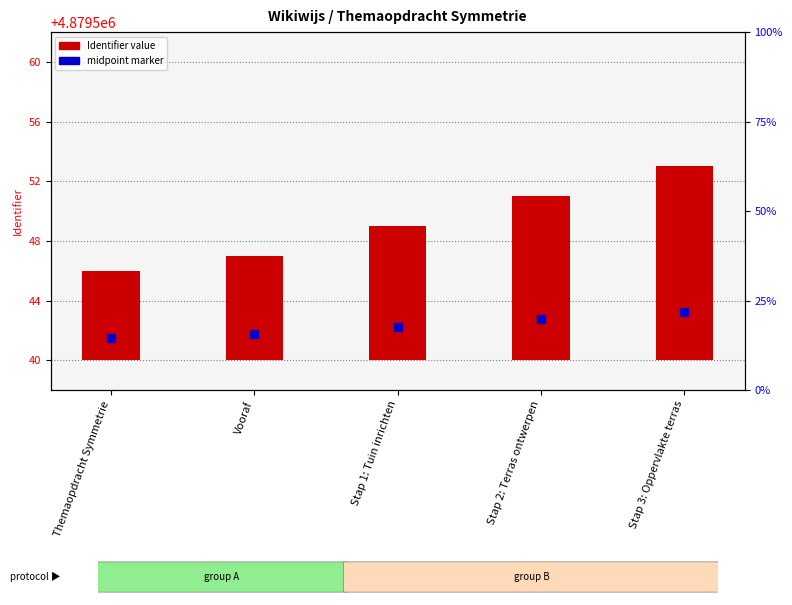

Reading right to left, what are all the values shown in this chart?

Stap 3: Oppervlakte terras=13	Stap 2: Terras ontwerpen=11	Stap 1: Tuin inrichten=9	Vooraf=7	Themaopdracht Symmetrie=6